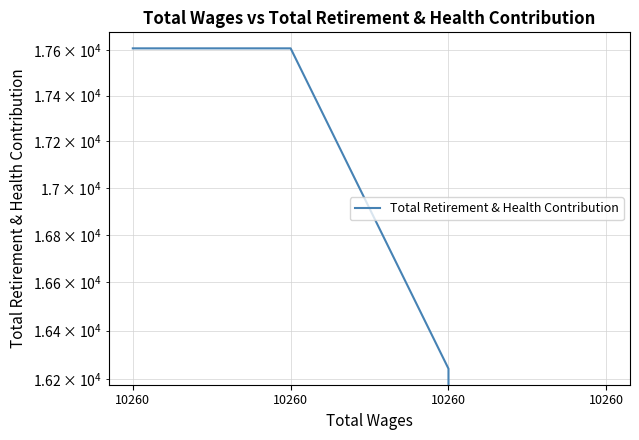

Reading left to right, what are all the values shown in this chart?

17608	17608	16243	0